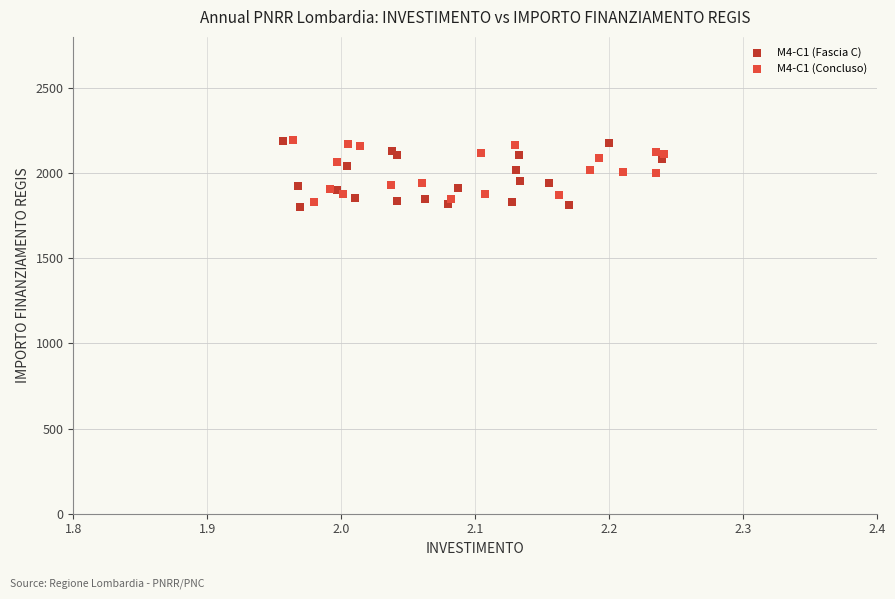

Which series reaches the minimum Y coordinate?

M4-C1 (Fascia C)